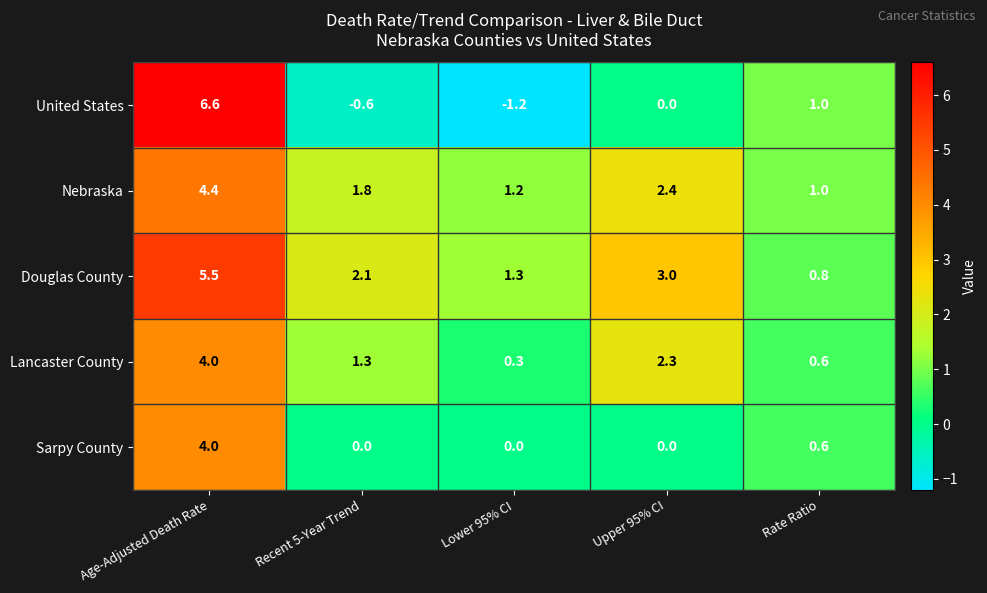

At which category is the sum across all series the highest?

Age-Adjusted Death Rate